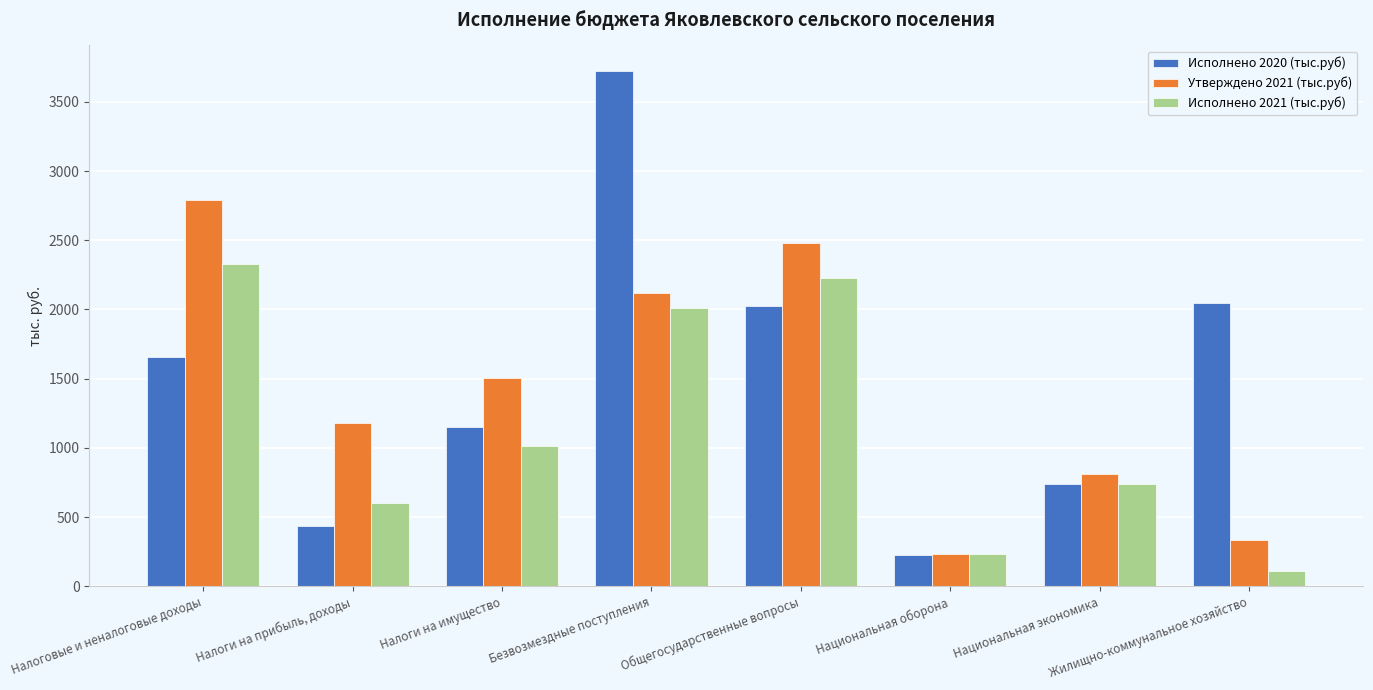

Is the value of Исполнено 2021 (тыс.руб) at Национальная экономика greater than the value of Исполнено 2020 (тыс.руб) at Безвозмездные поступления?

No